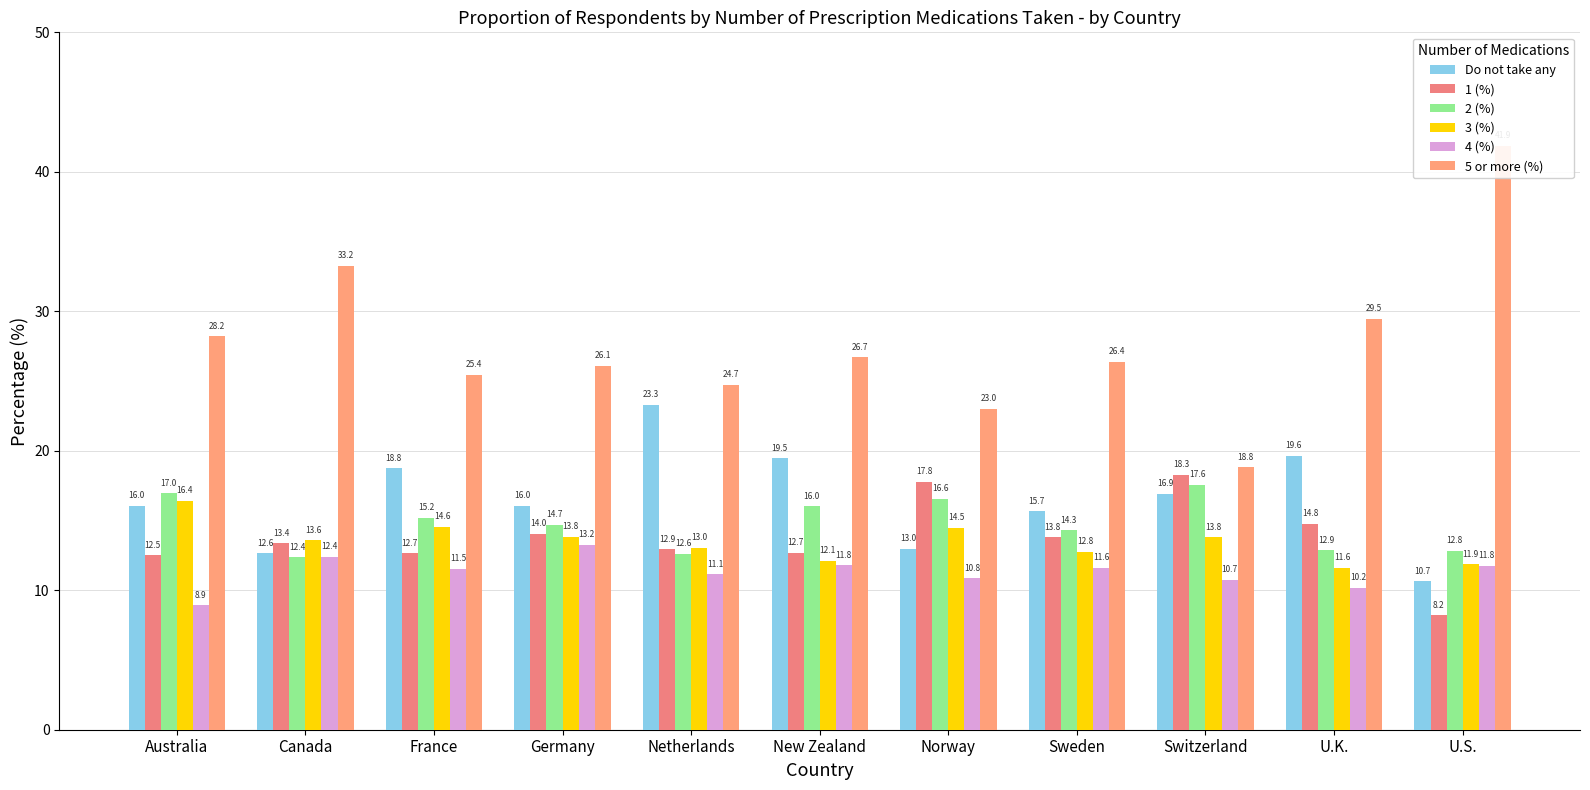

How many data points does each series have?

11